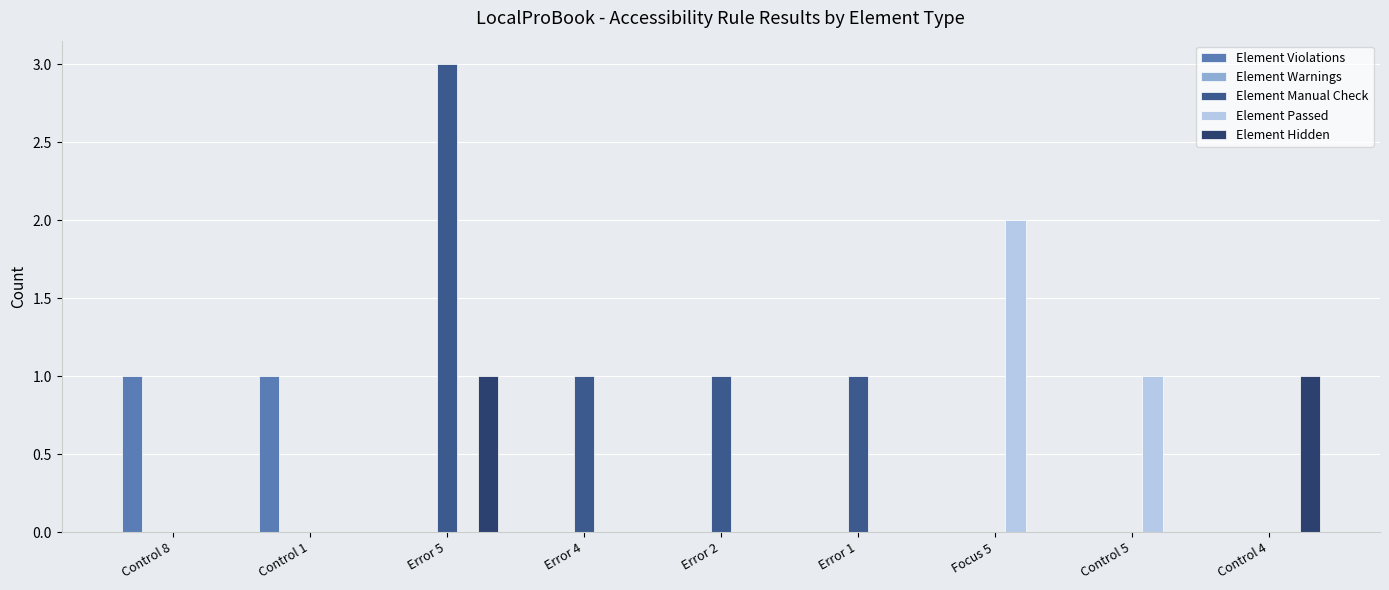

What is the greatest value displayed?

3